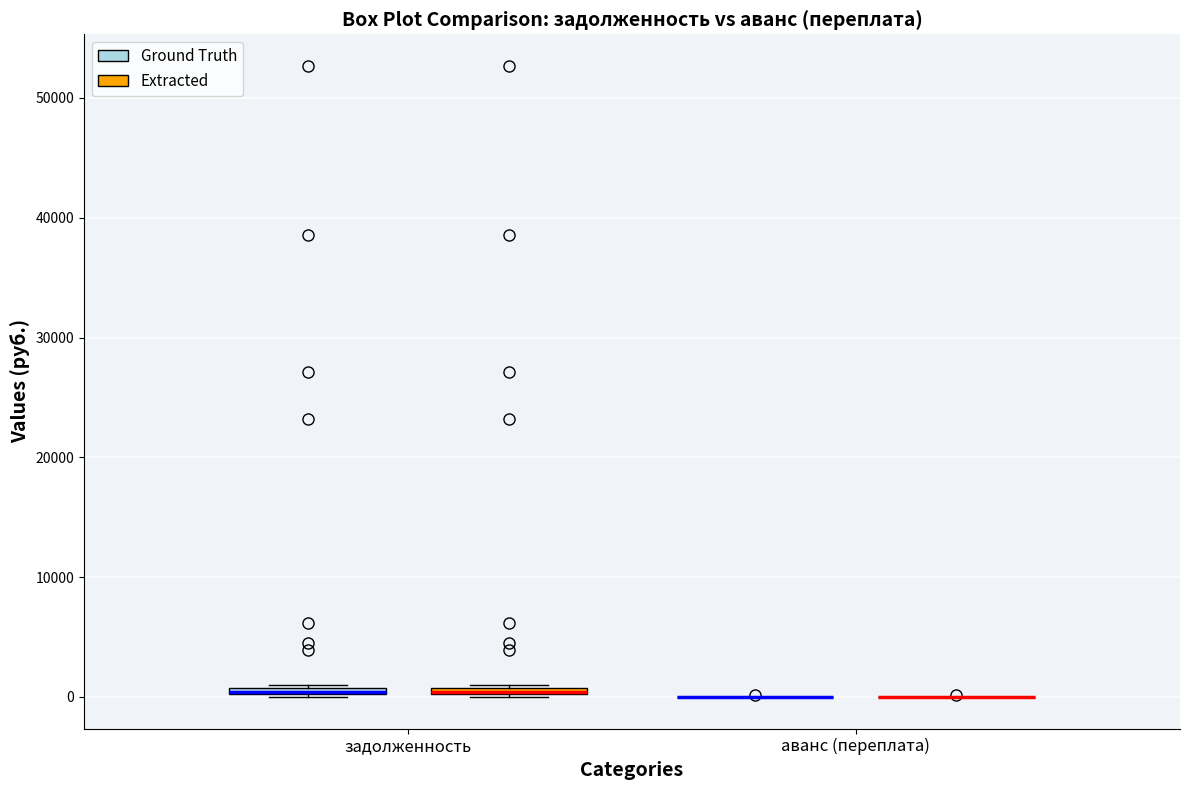

Where is the upper edge of the box for задолженность (Ground Truth) on the y-axis? The values are not printed on the chart, so give them approximately, as read against the axis.

1000